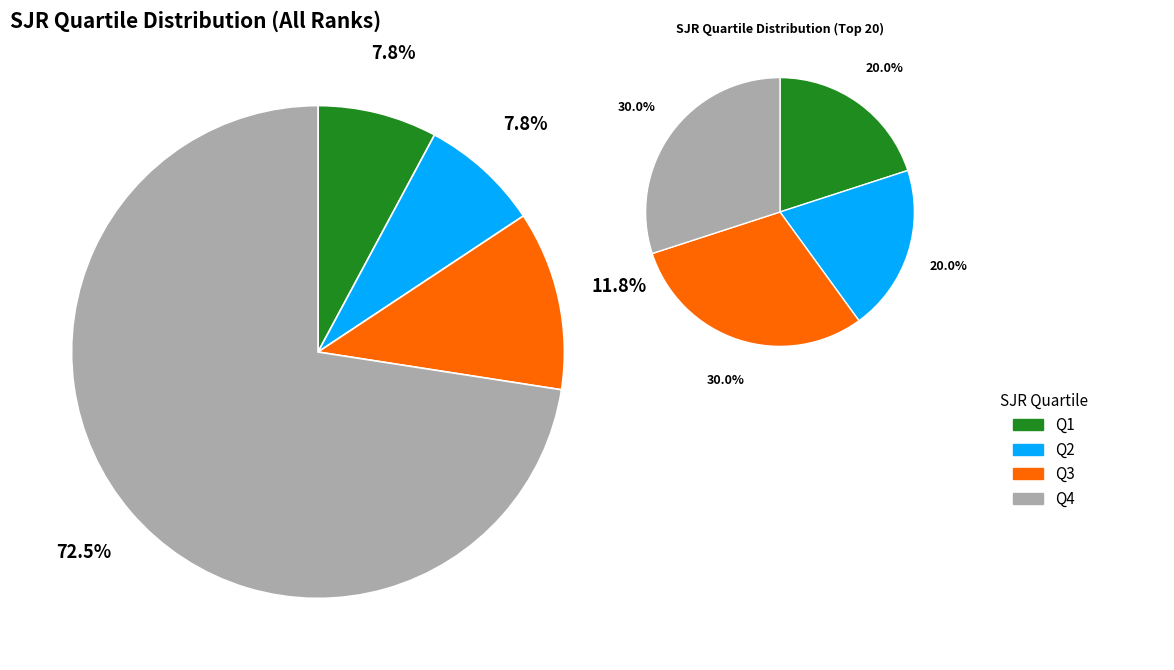

The Q1 slice represents 17% of the pie. True or false?

False